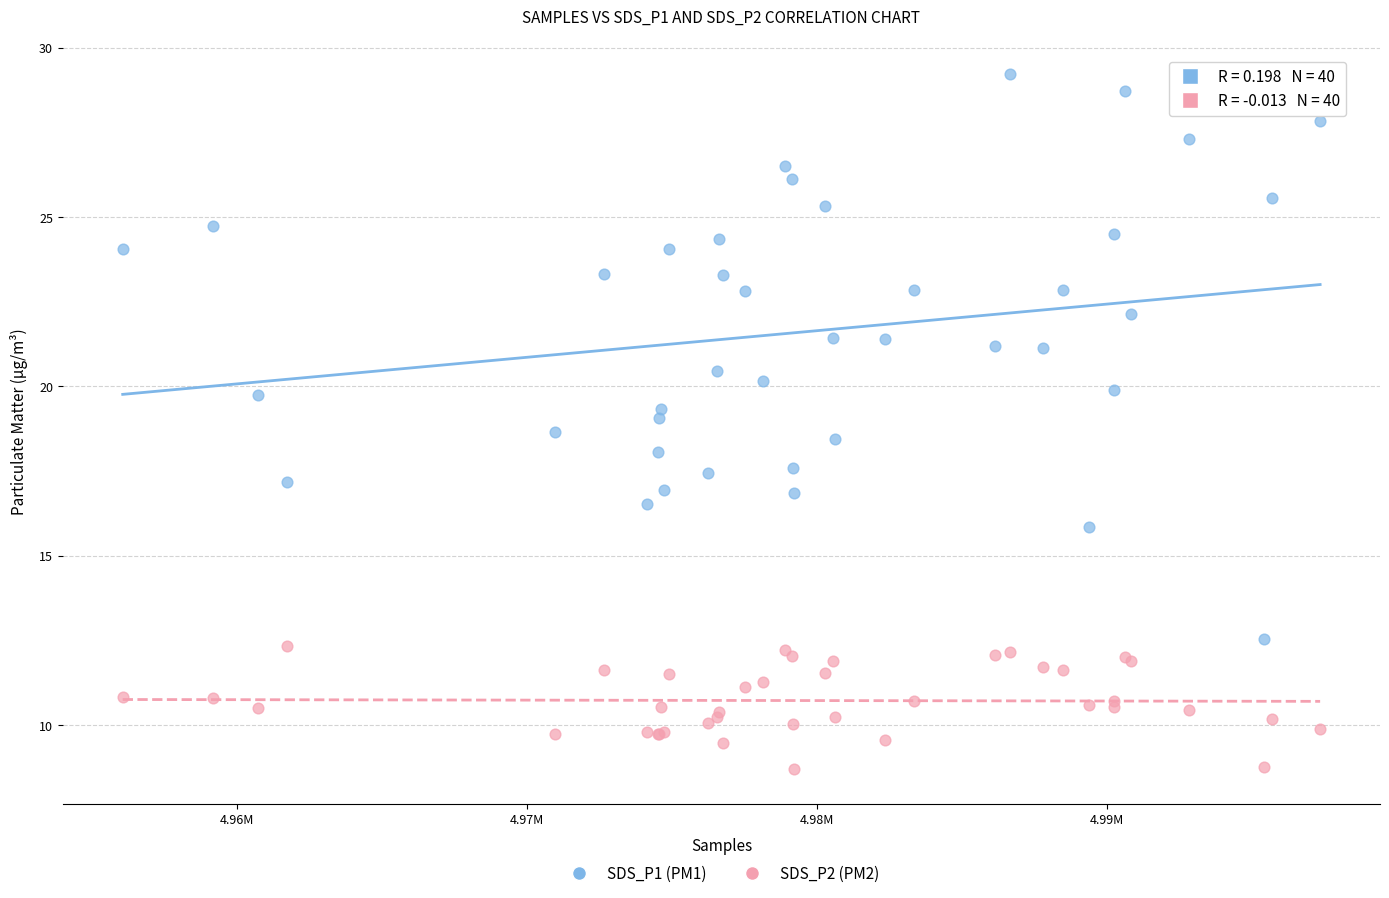

Which series has the widest spread of Y values?

SDS_P1 (PM1)